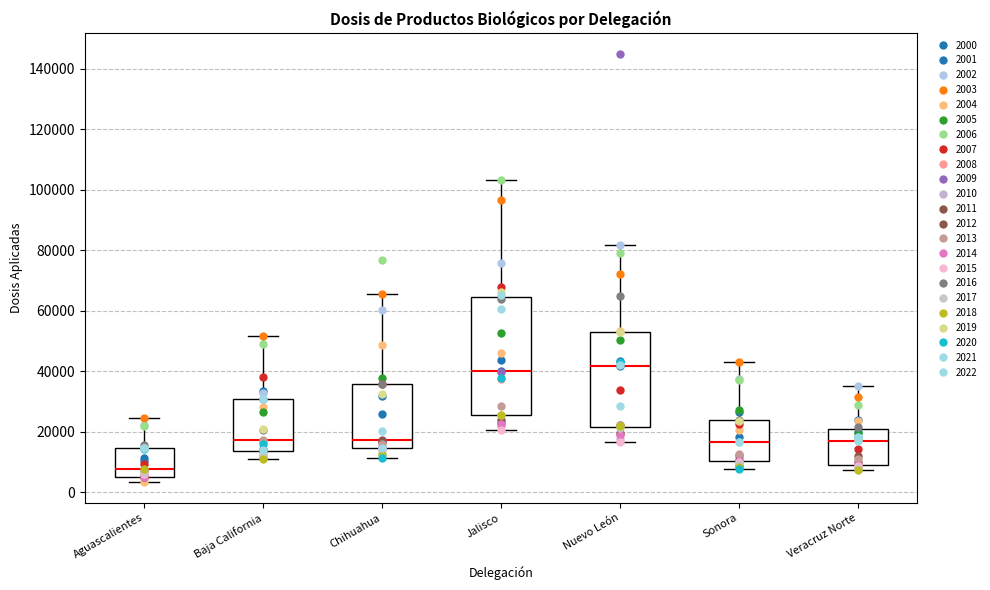

Where does the upper whisker of the box for Baja California end on the y-axis? The values are not printed on the chart, so give them approximately, as read against the axis.

52000